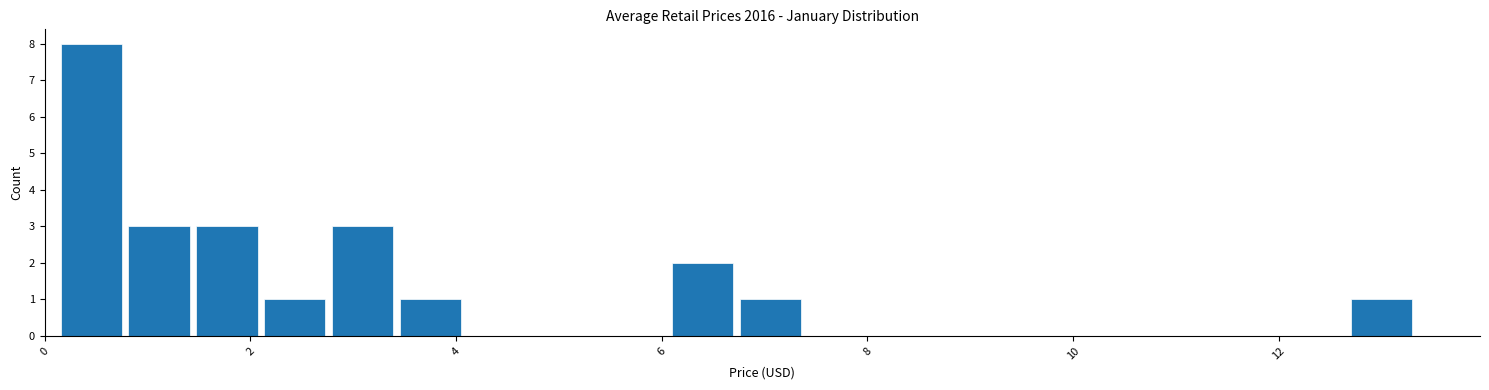

Read against the x-axis, roughly where is the centre of the tallest bar?

0.4